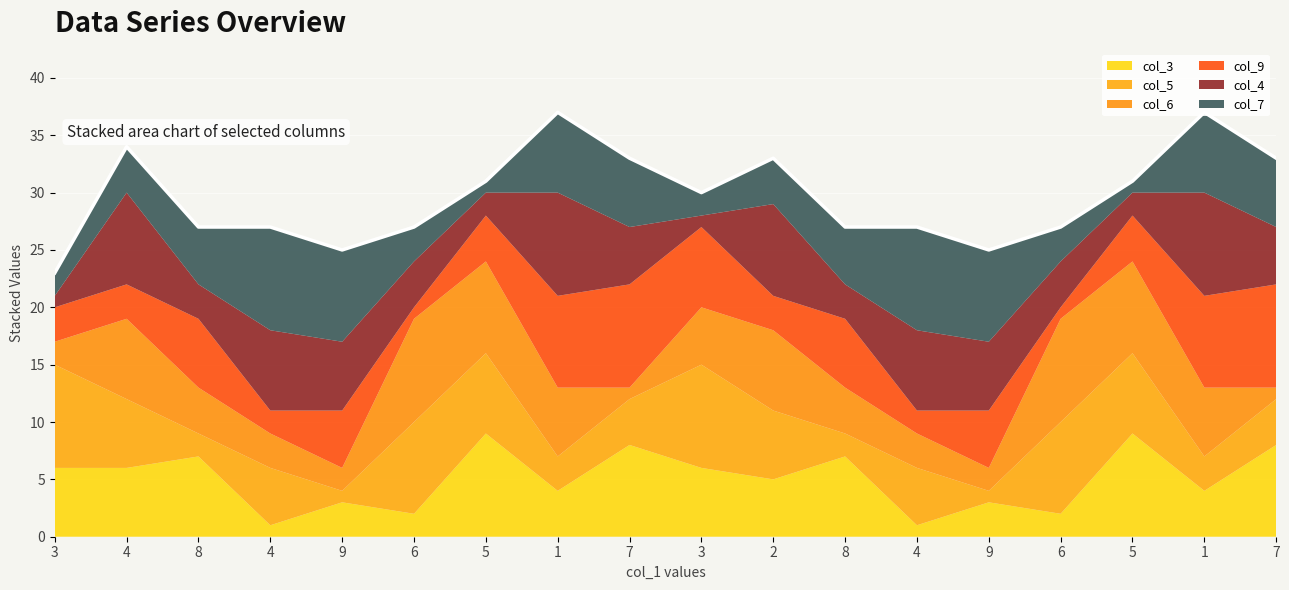

How many lines are shown in the chart?

6